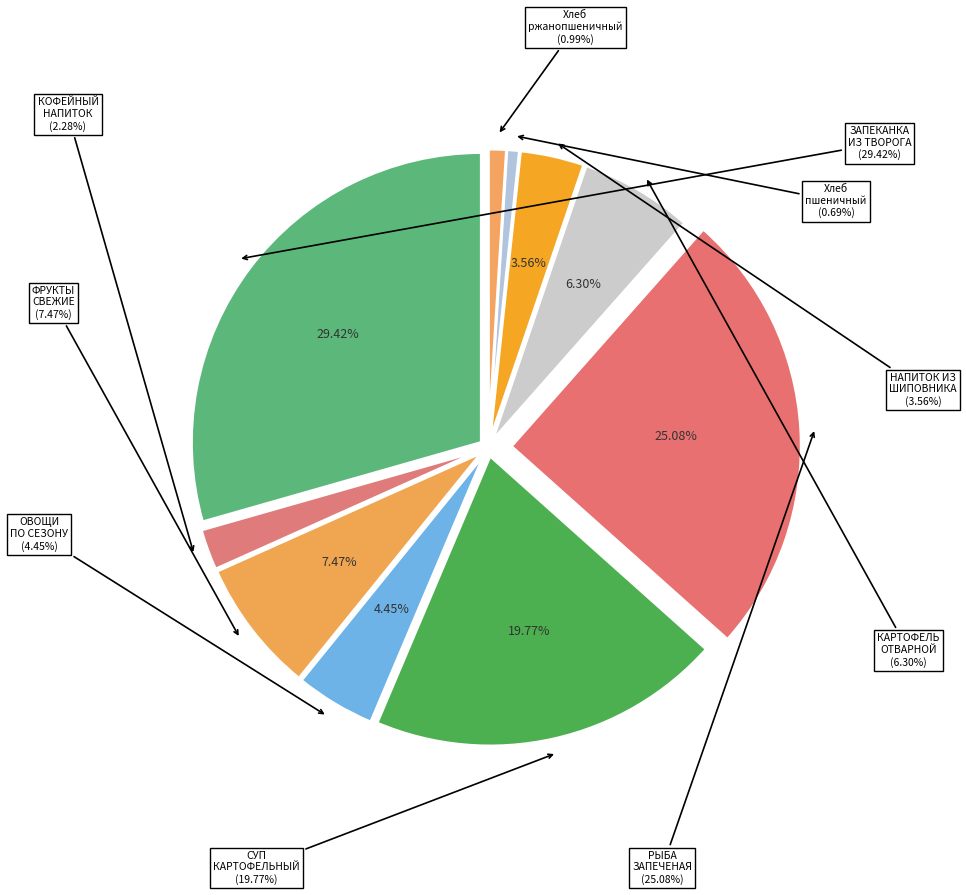

Which has a higher value, Хлеб ржанопшеничный or СУП КАРТОФЕЛЬНЫЙ С МЯСНЫМИ ФРИКАД?

СУП КАРТОФЕЛЬНЫЙ С МЯСНЫМИ ФРИКАД